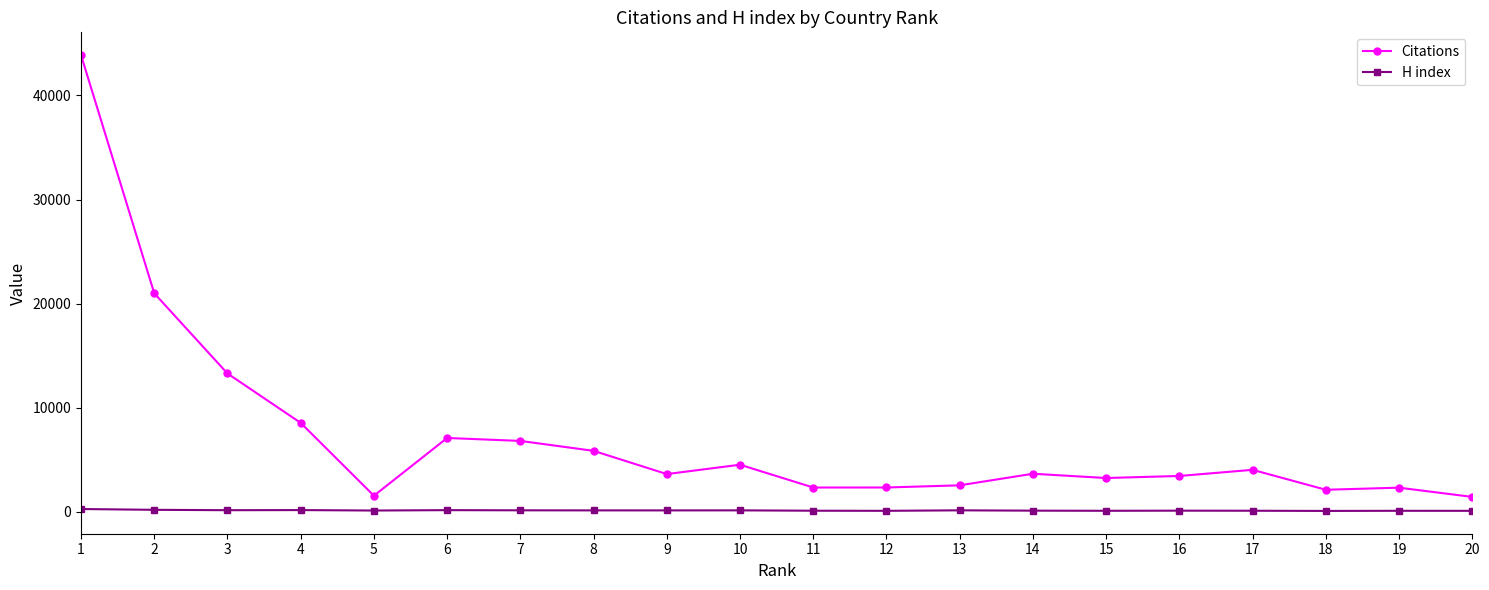

List the series in order of their peak value, highest first.

Citations, H index